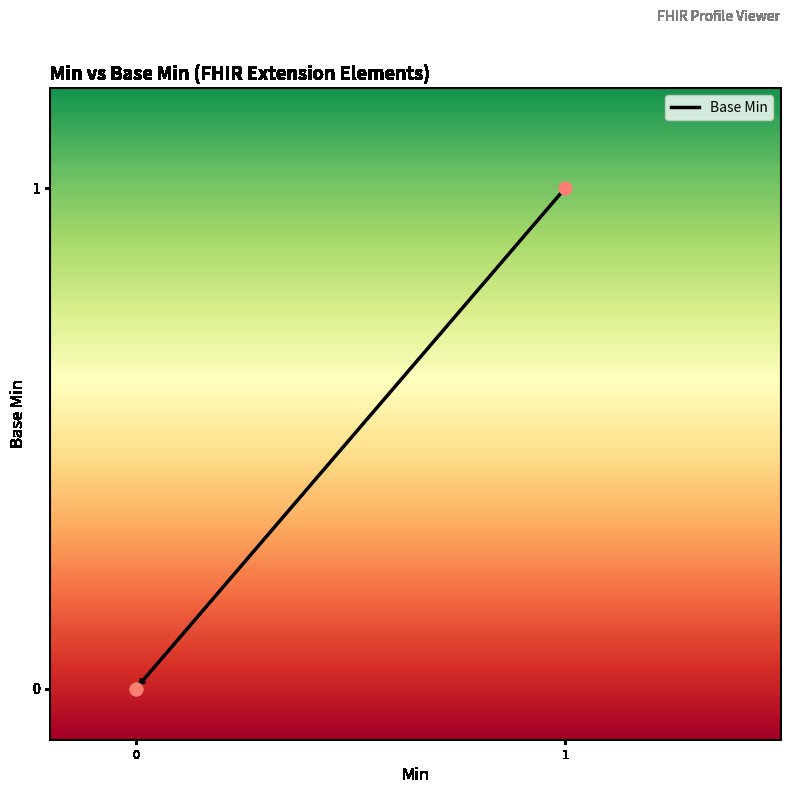

What is the change in value from 0 to 1?

+1